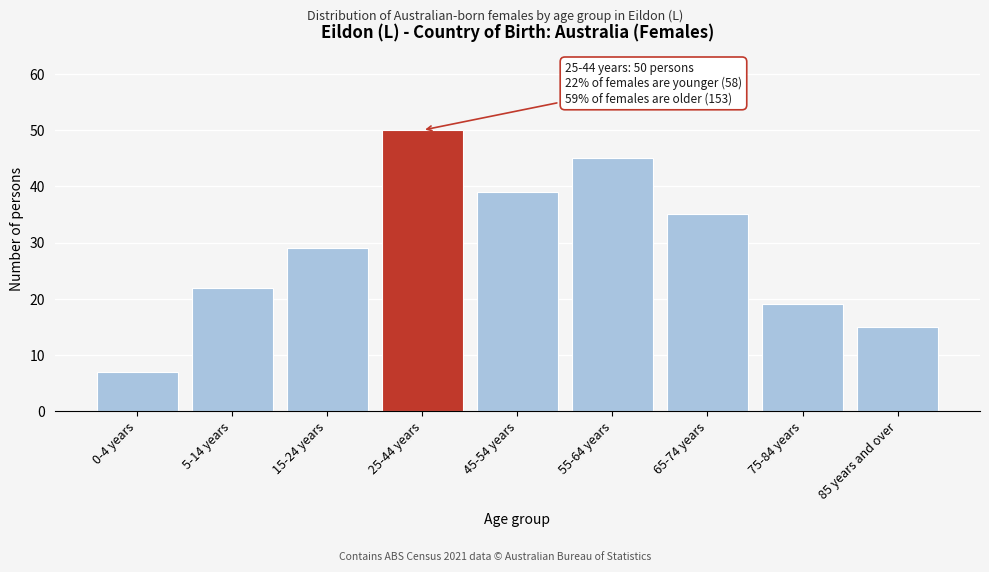

Reading right to left, transcribe all the data shown in this chart.

15	19	35	45	39	50	29	22	7